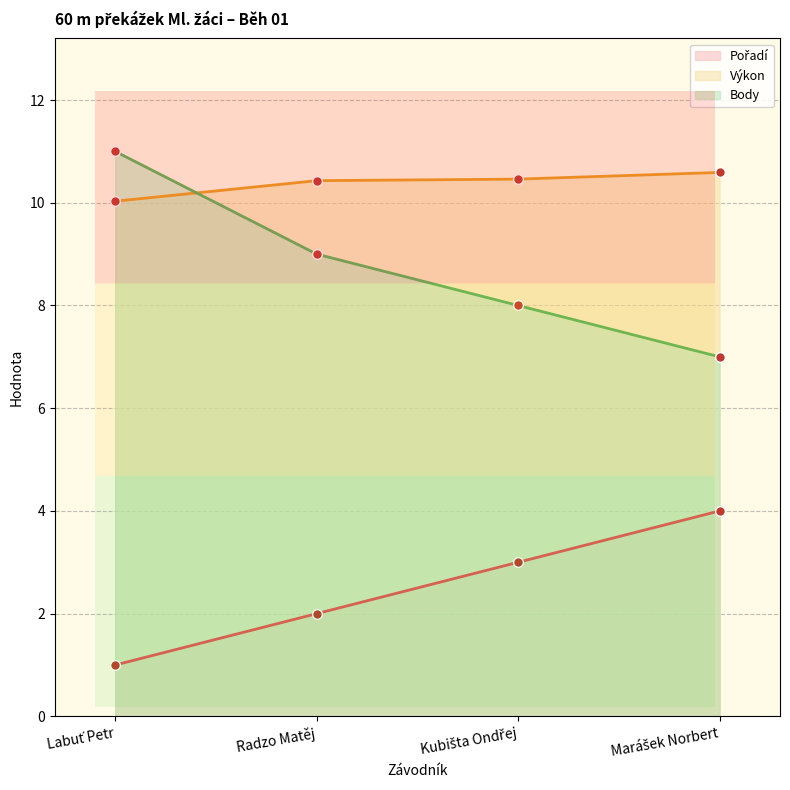

Does the chart display data point markers on the line(s)?

Yes